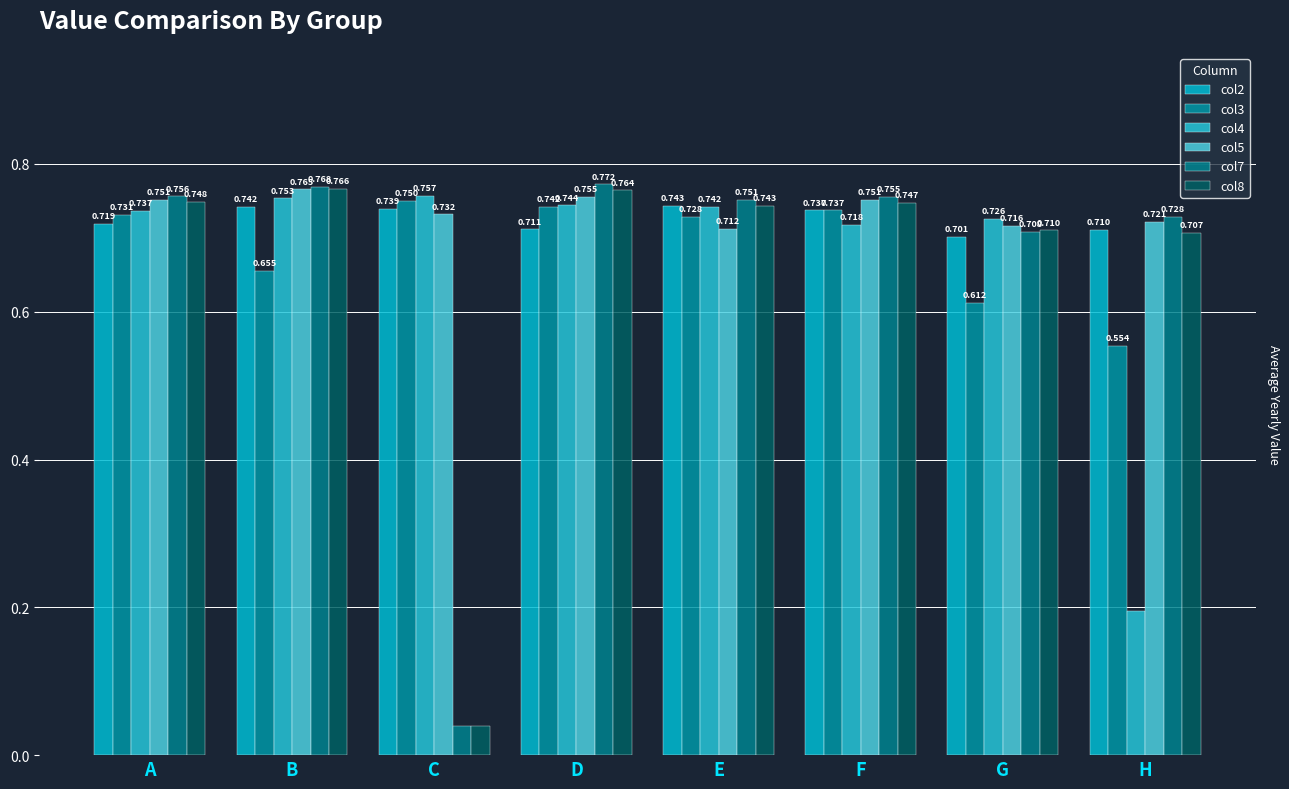

At D, list the series in order from largest to smallest.

col7, col8, col5, col4, col3, col2